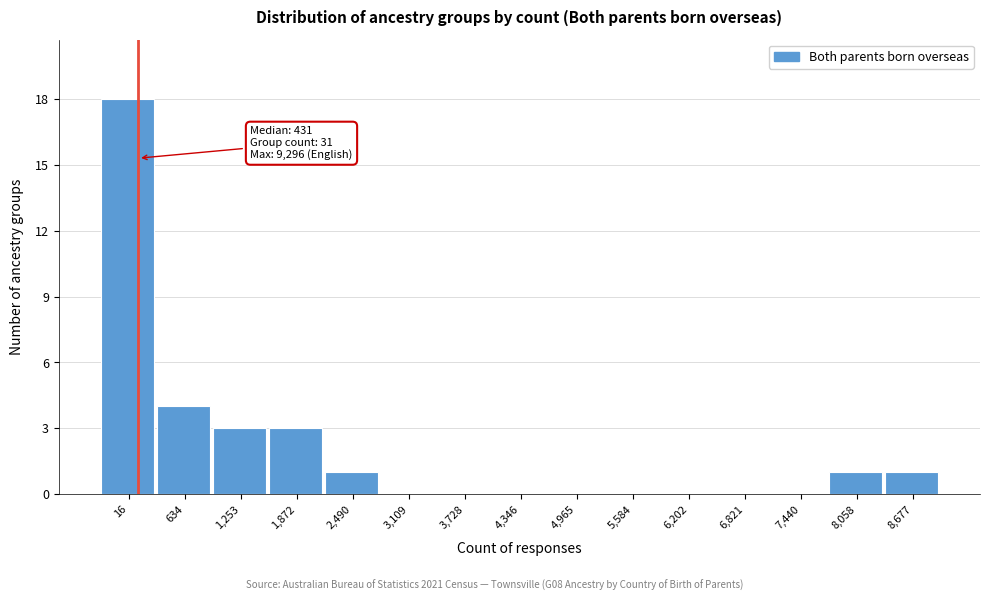

Reading right to left, transcribe all the data shown in this chart.

8,677=1	8,058=1	7,440=0	6,821=0	6,202=0	5,584=0	4,965=0	4,346=0	3,728=0	3,109=0	2,490=1	1,872=3	1,253=3	634=4	16=18